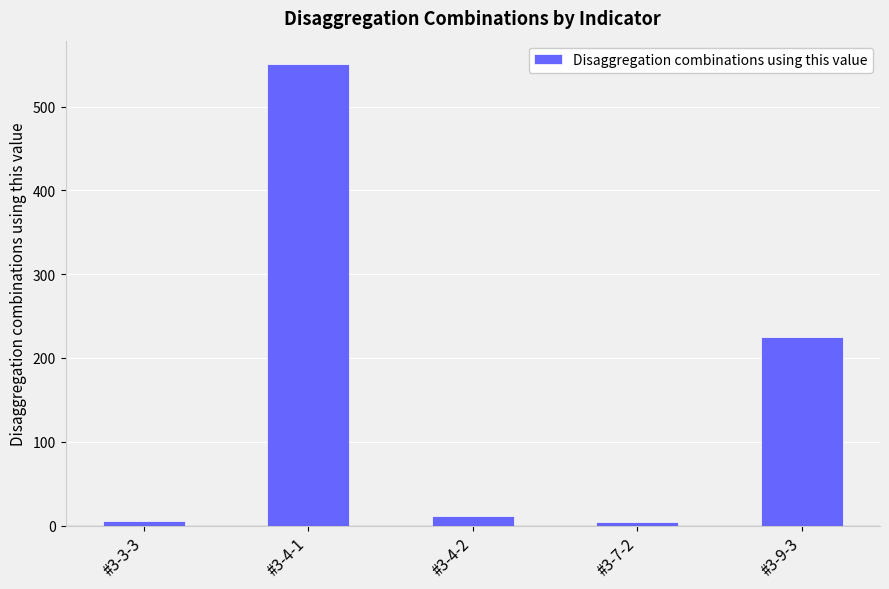

Are the bars grouped side by side (vs. stacked)?

No